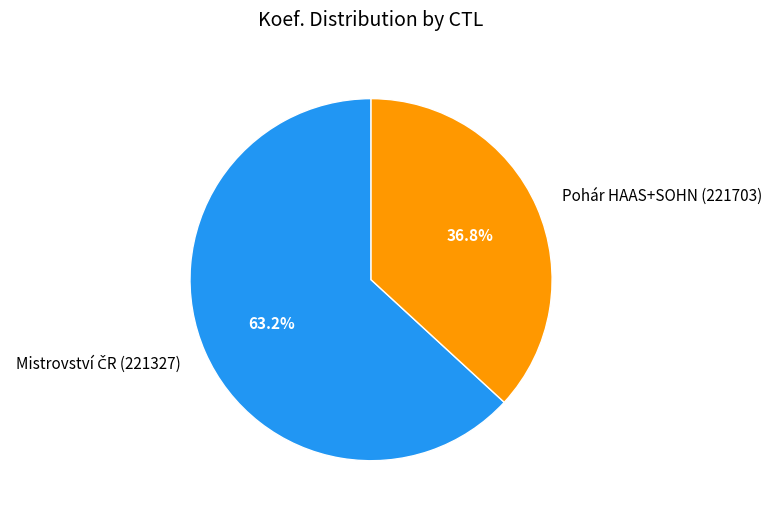

Which category has the smallest portion of the pie?

Pohár HAAS+SOHN (221703)